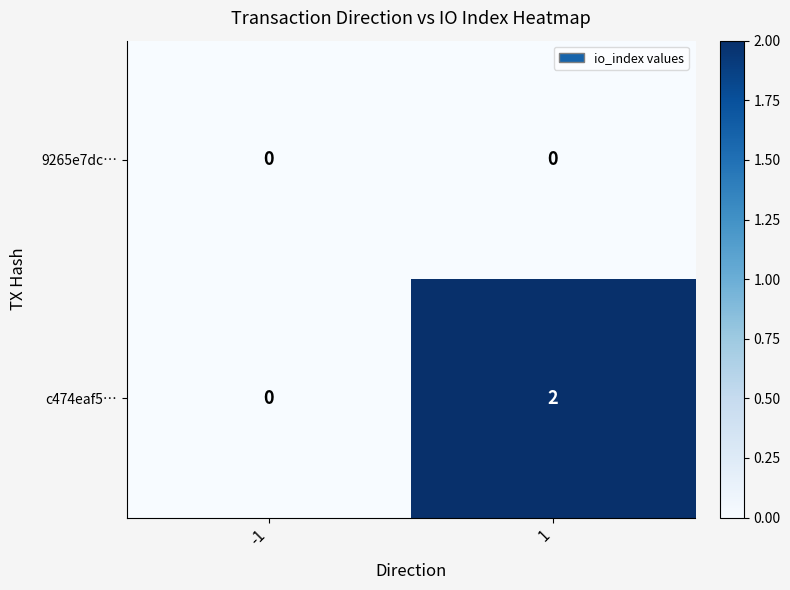

Rank the series by their maximum value, from lowest to highest.

9265e7dc…, c474eaf5…